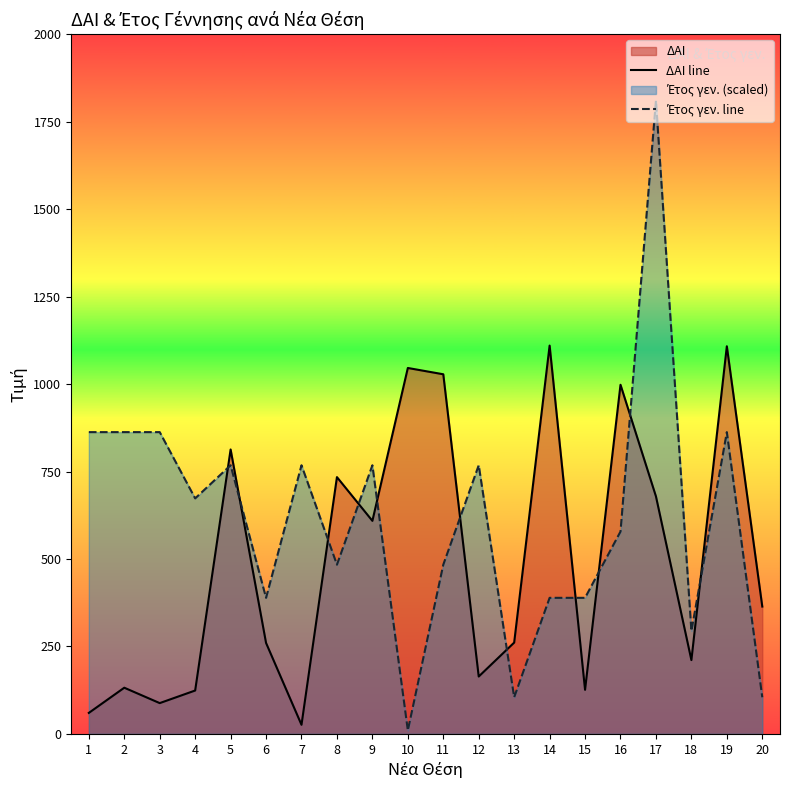

What is the difference between the Έτος γεν. line values at 9 and 13?

663.2